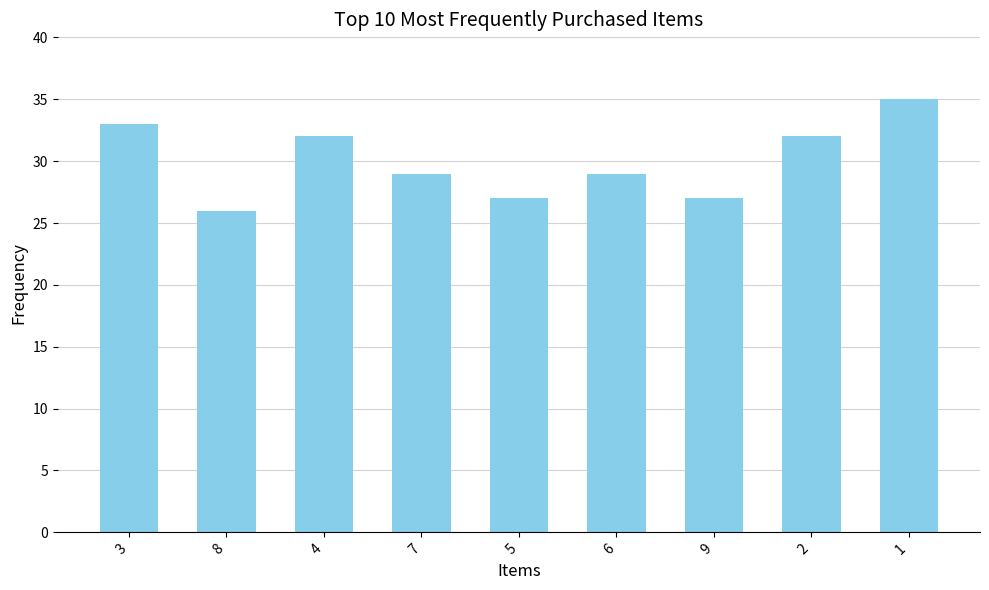

What is the label of the 6th bar from the left?

6